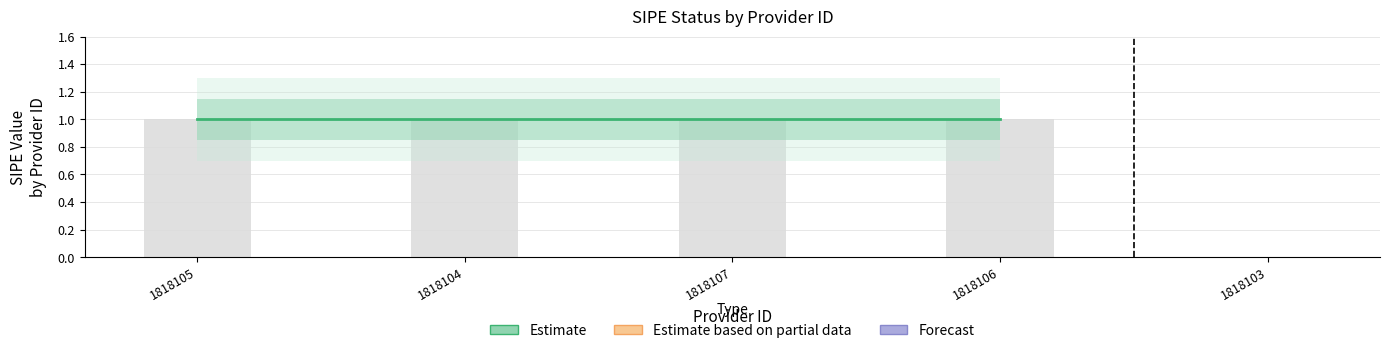

What is the approximate value at 1818105?

1